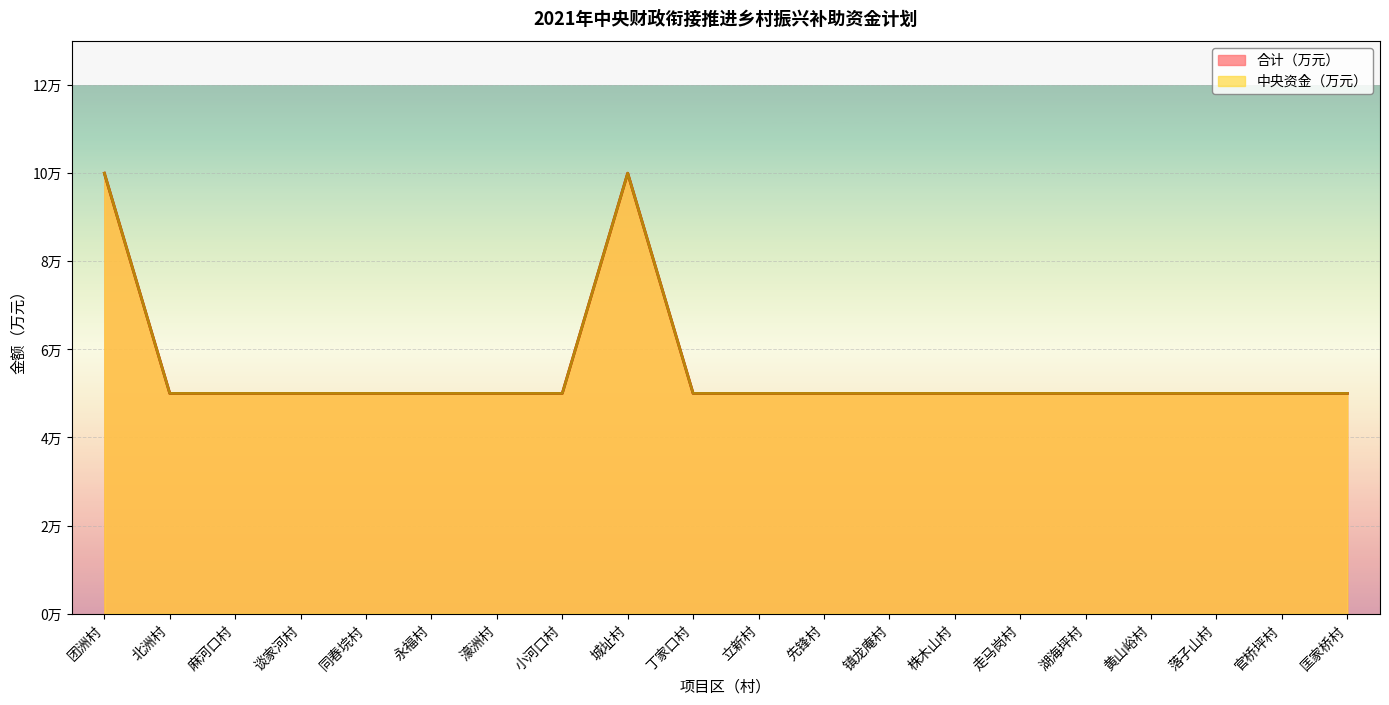

What is the label of the 10th point from the right?

立新村